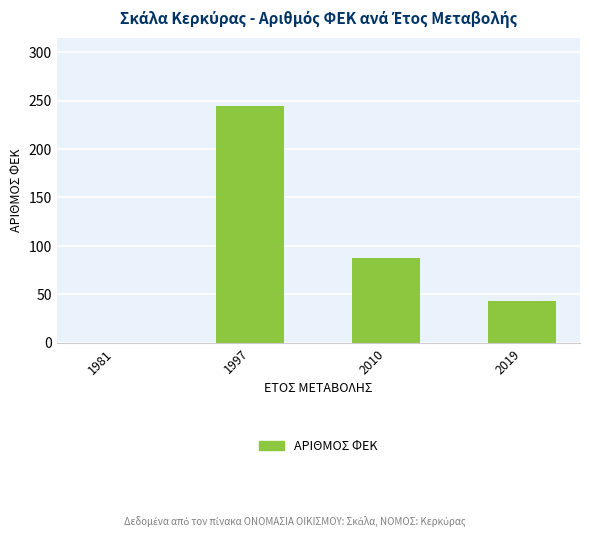

True or false: the data shows 109 at 1981.

False